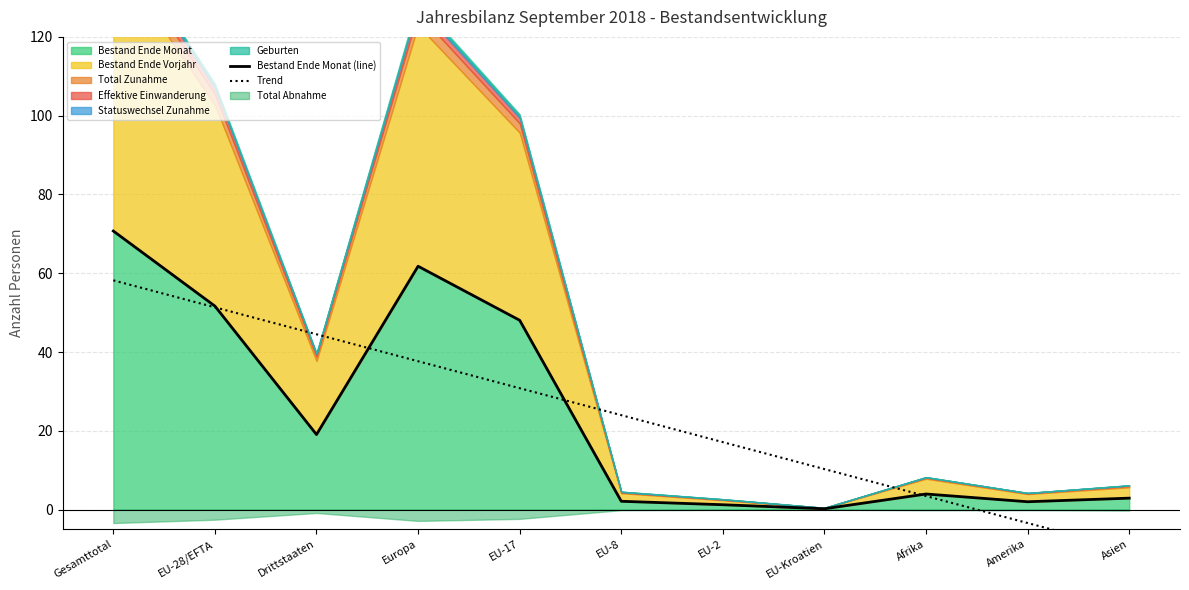

What is the sum of all Trend values?

263.7